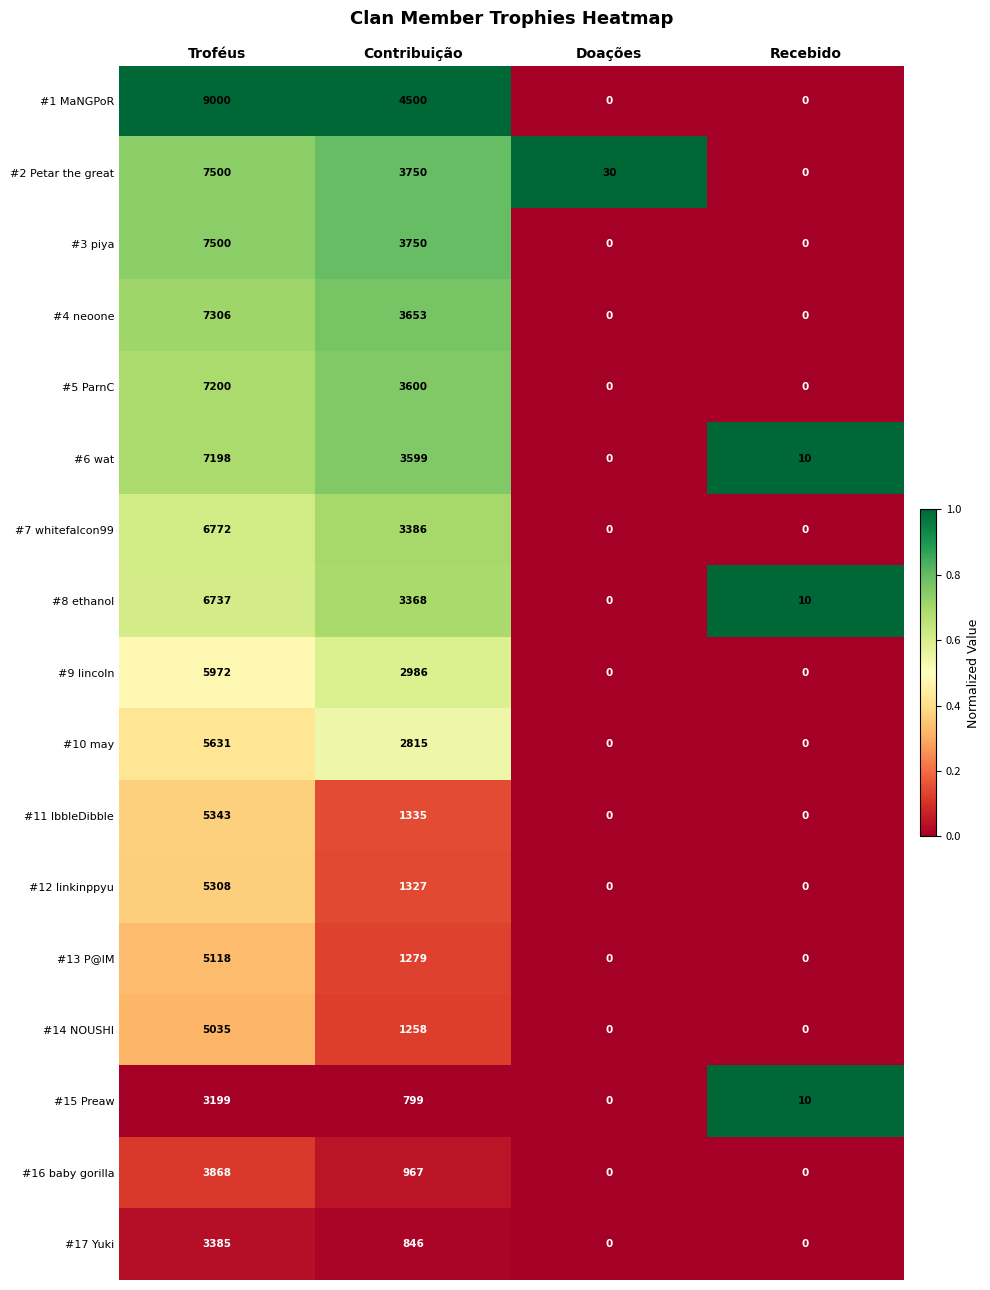

At which category does the chart reach its peak across all series?

Troféus